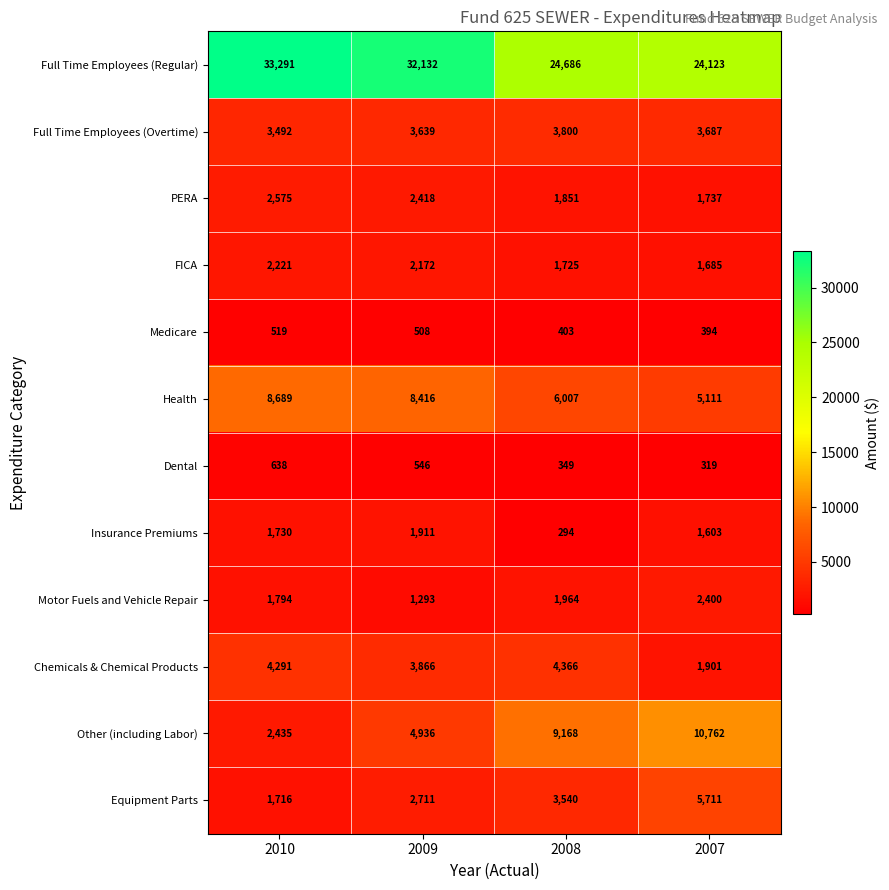

Which series has the largest range (max minus min)?

Full Time Employees (Regular)